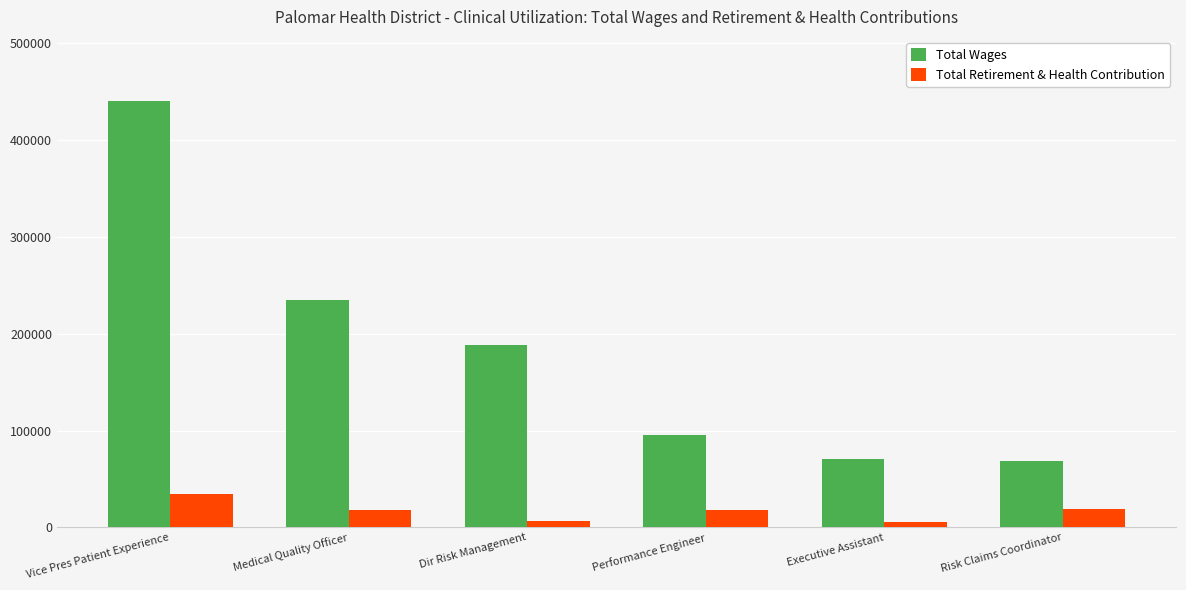

How many categories are shown in the chart?

6